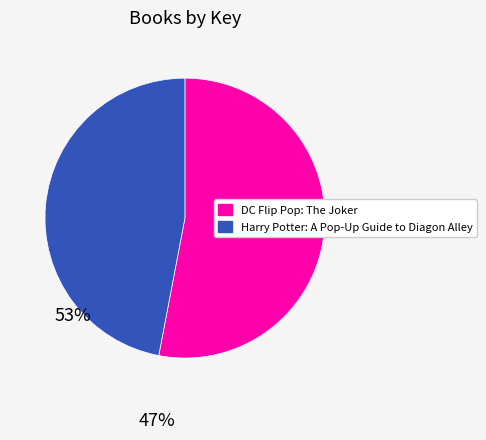

Rank the categories by value from lowest to highest.

Harry Potter: A Pop-Up Guide to Diagon Alley, DC Flip Pop: The Joker